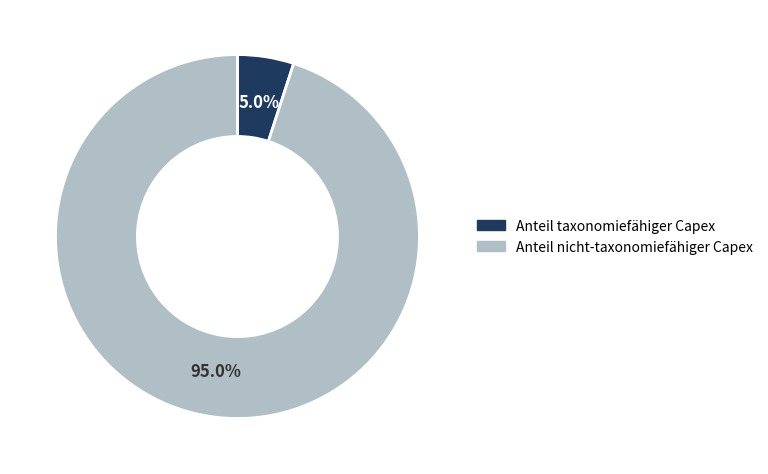

Count the number of slices in the pie.

2